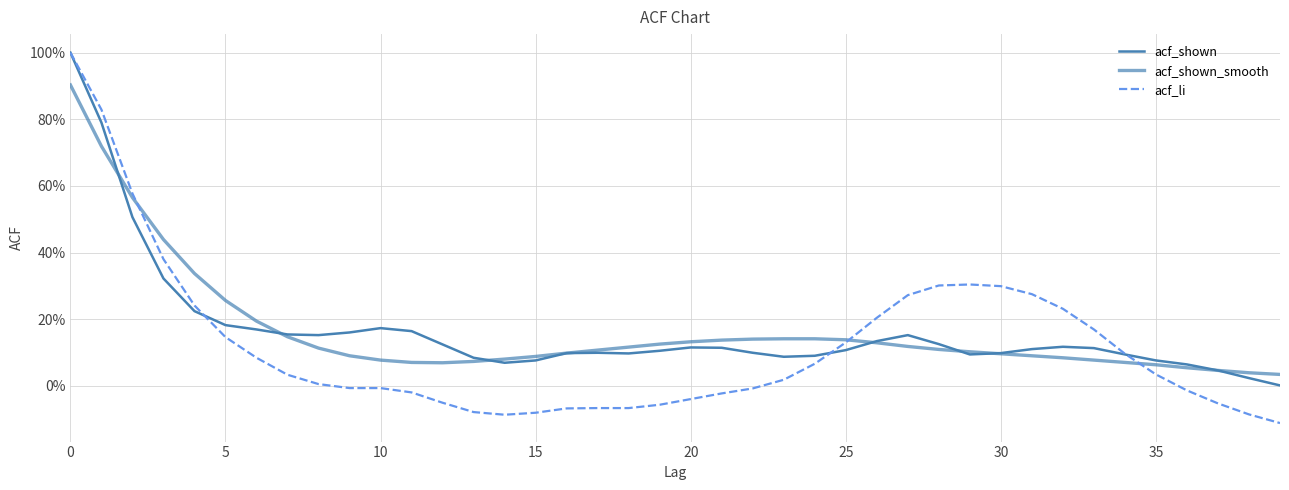

What is the difference between the maximum and minimum values in the acf_li series?

1.1